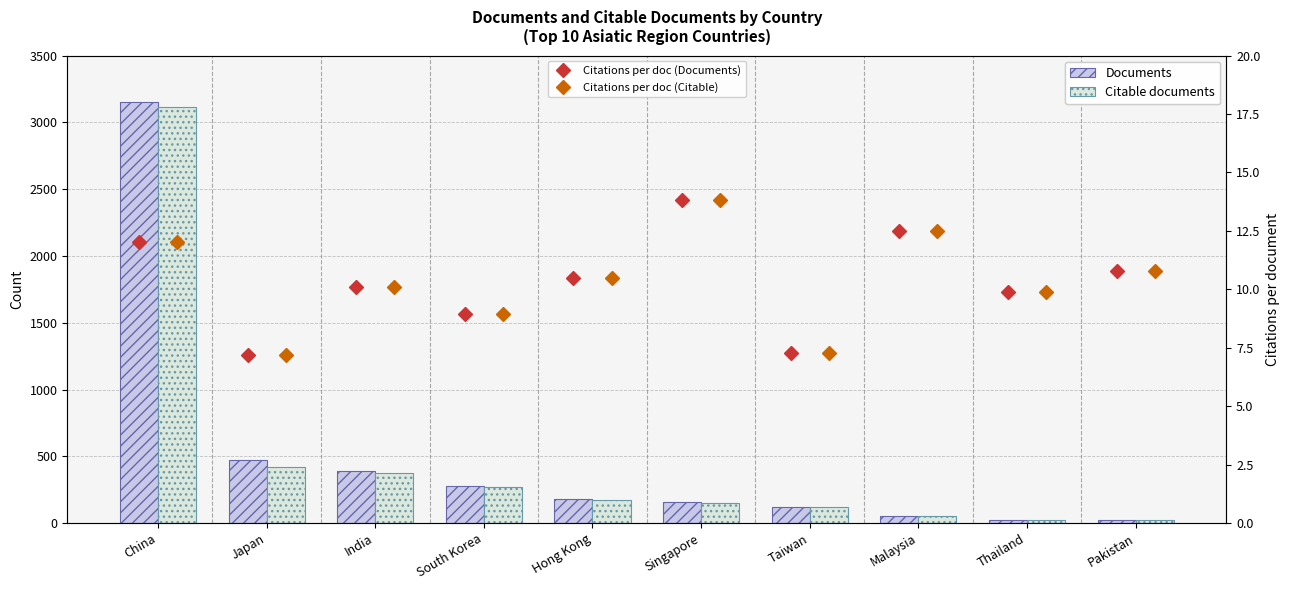

What is the sum of all Citations per document (Documents) values?

103.0